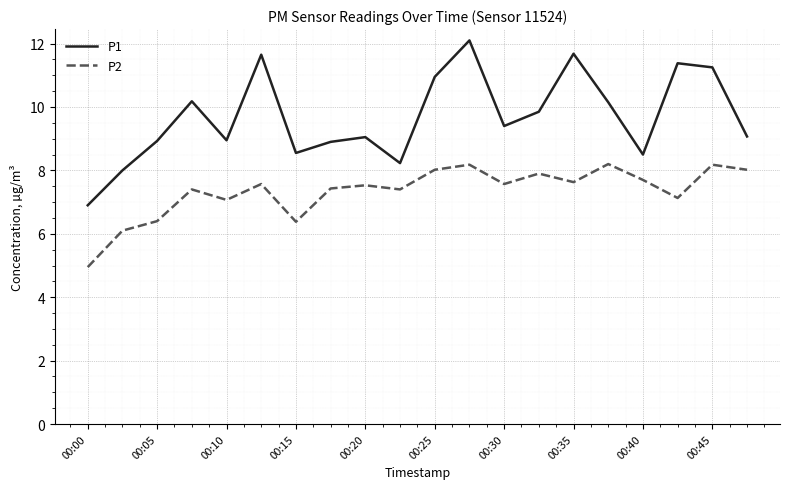

What is the lowest value of the P2 series?

5.0